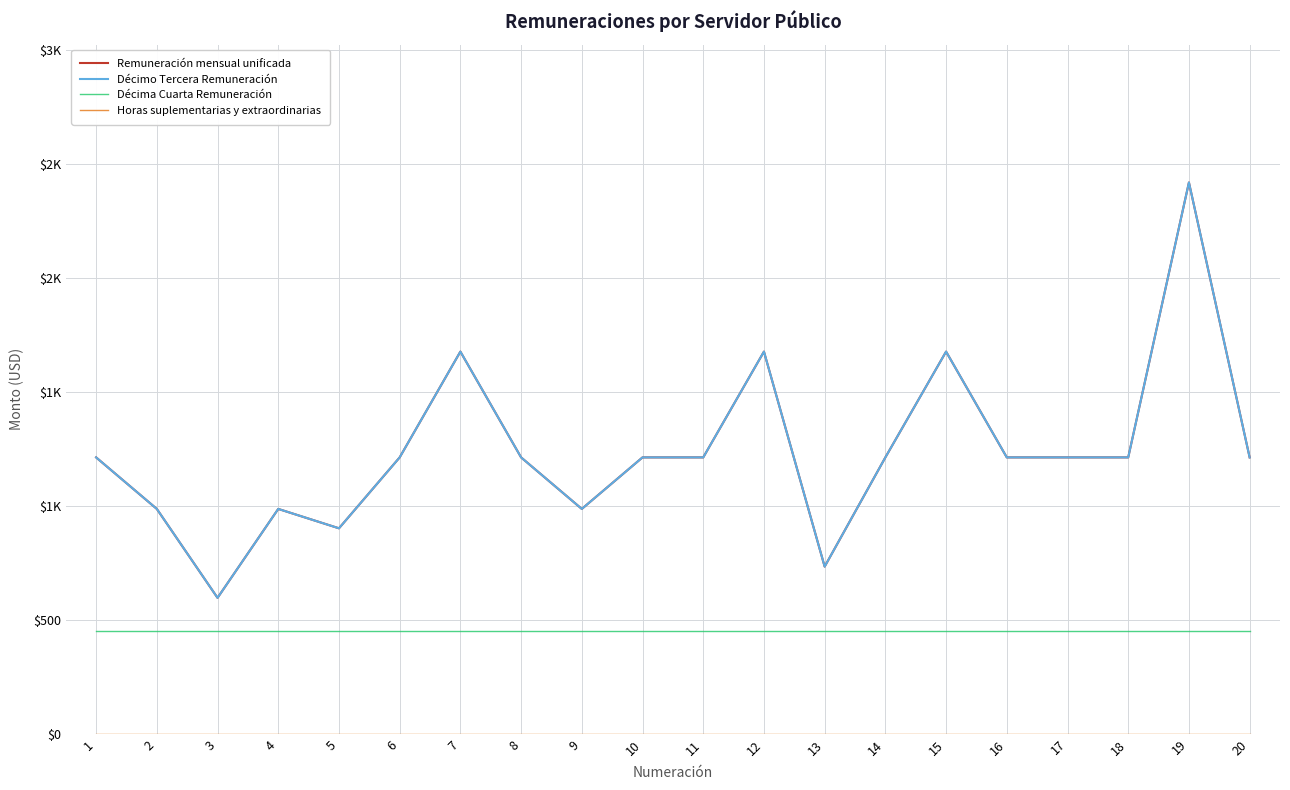

Rank the series by their maximum value, from highest to lowest.

Remuneración mensual unificada, Décimo Tercera Remuneración, Décima Cuarta Remuneración, Horas suplementarias y extraordinarias